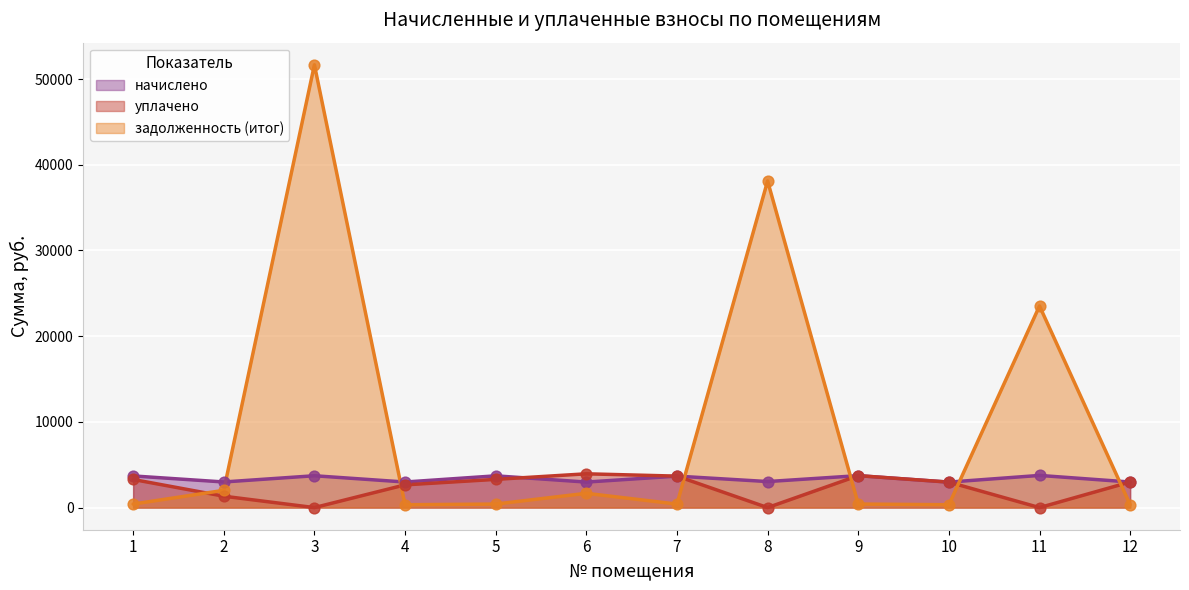

What are all the series names shown in the legend?

начислено, уплачено, задолженность (итог)